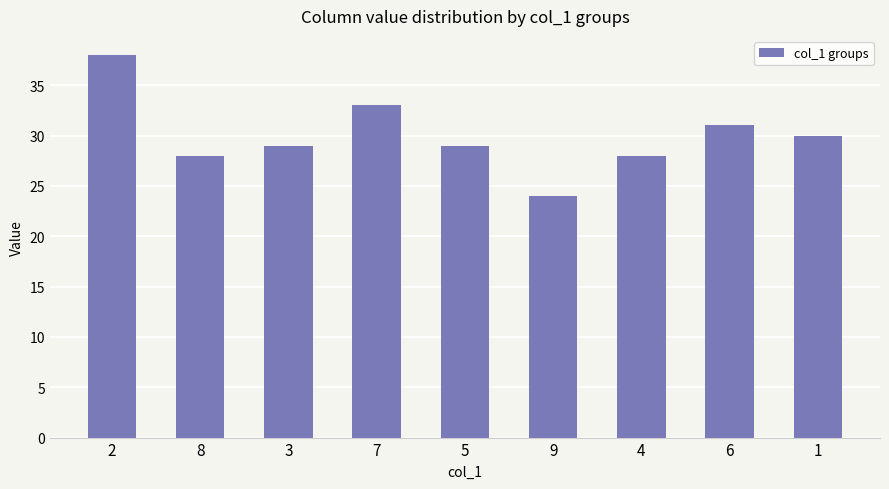

At which category does the chart reach its peak across all series?

2